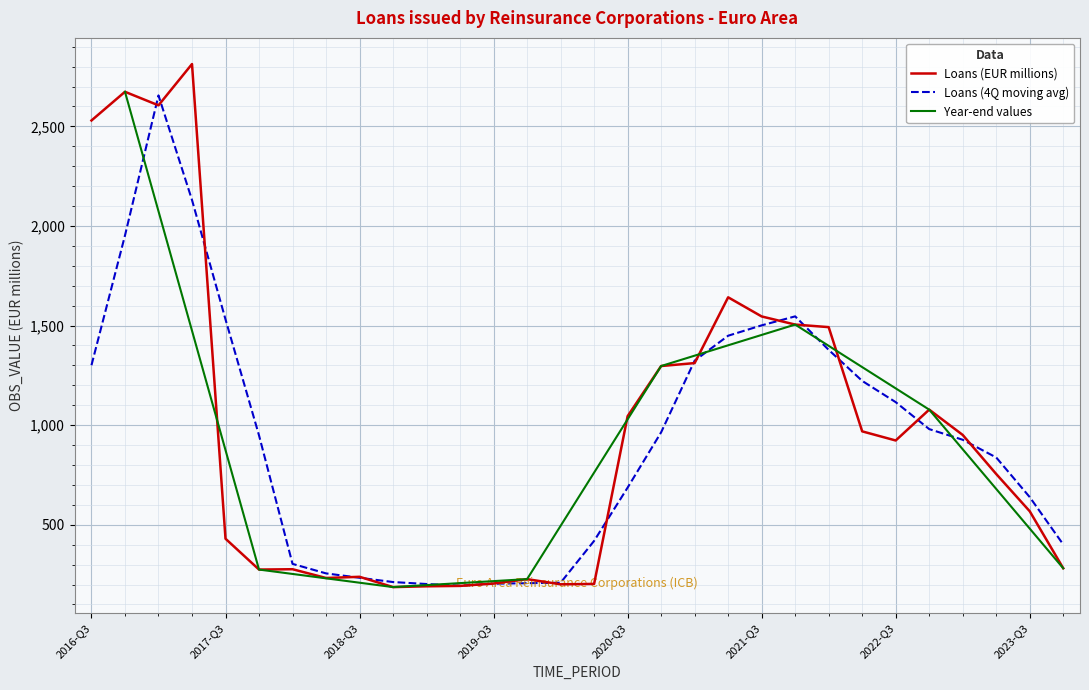

At which category does the data reach its first local valley?

2017-Q1